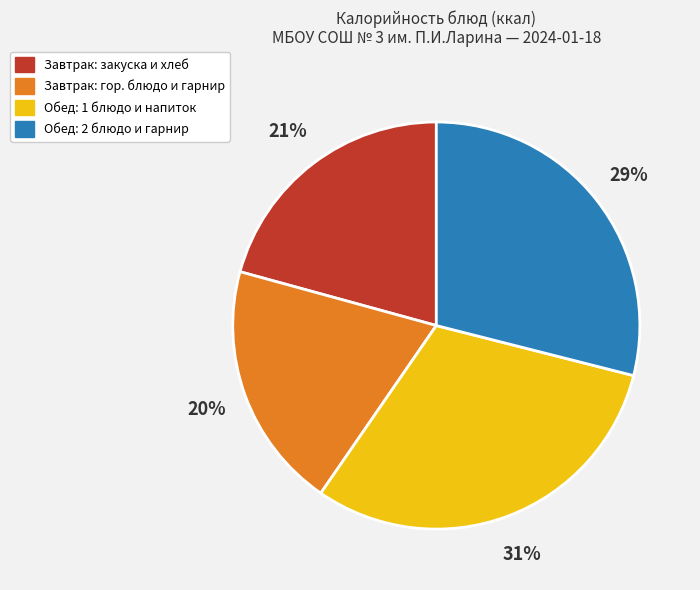

How many slices are in this pie chart?

4